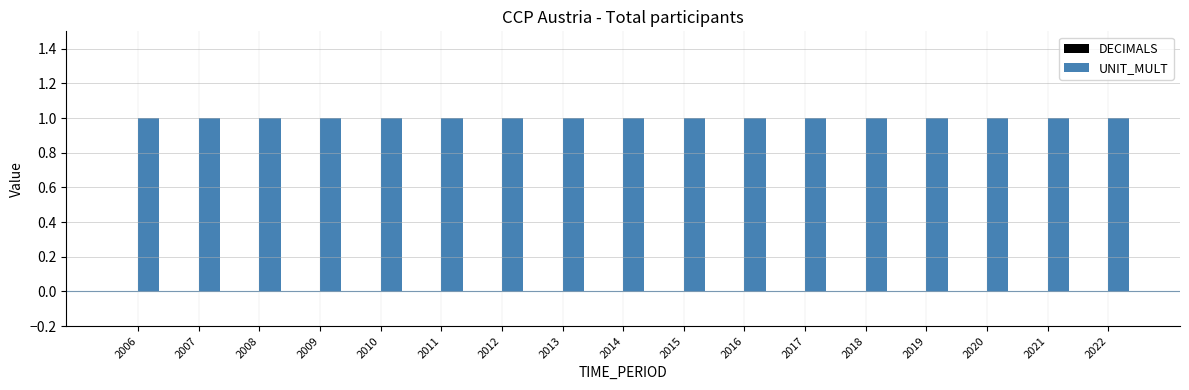

What is the spread (max minus min) of values at 2007?

1